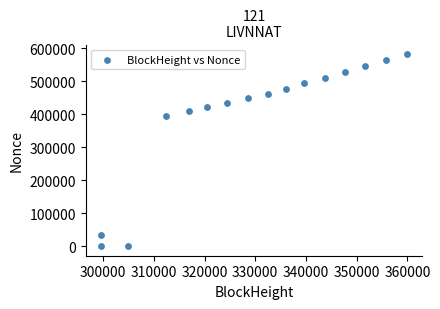

What Y value in the scatter plot is closest to 290923?

395476